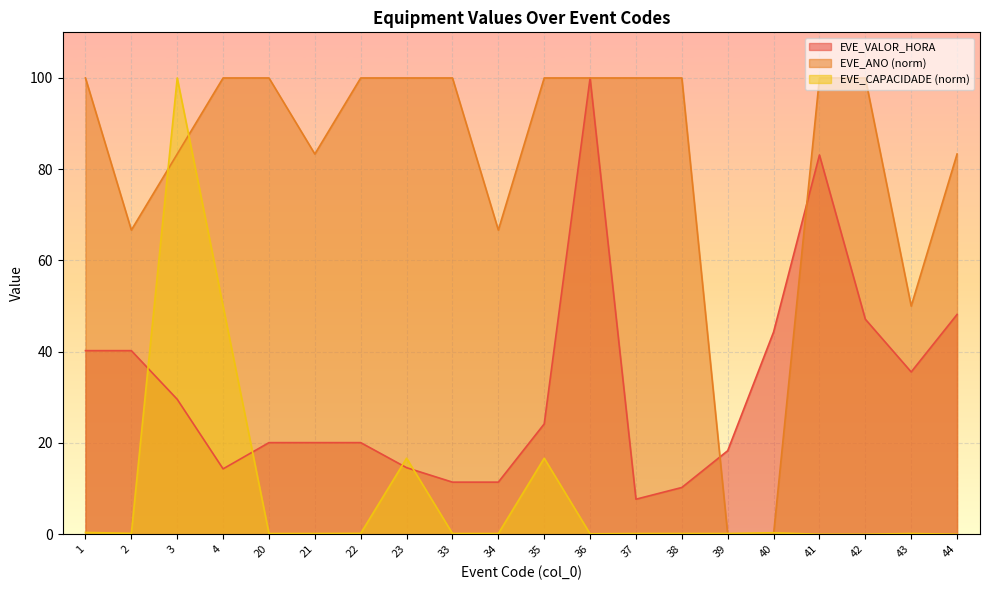

How many times do EVE_VALOR_HORA and EVE_ANO_norm cross each other?

2